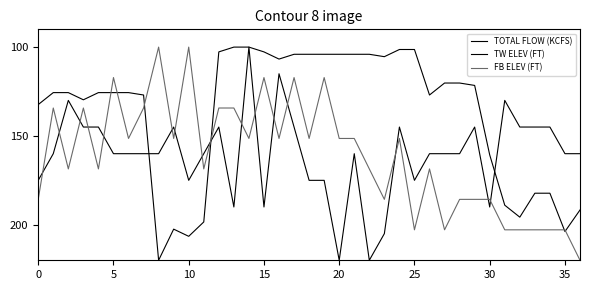

How many lines are shown in the chart?

3